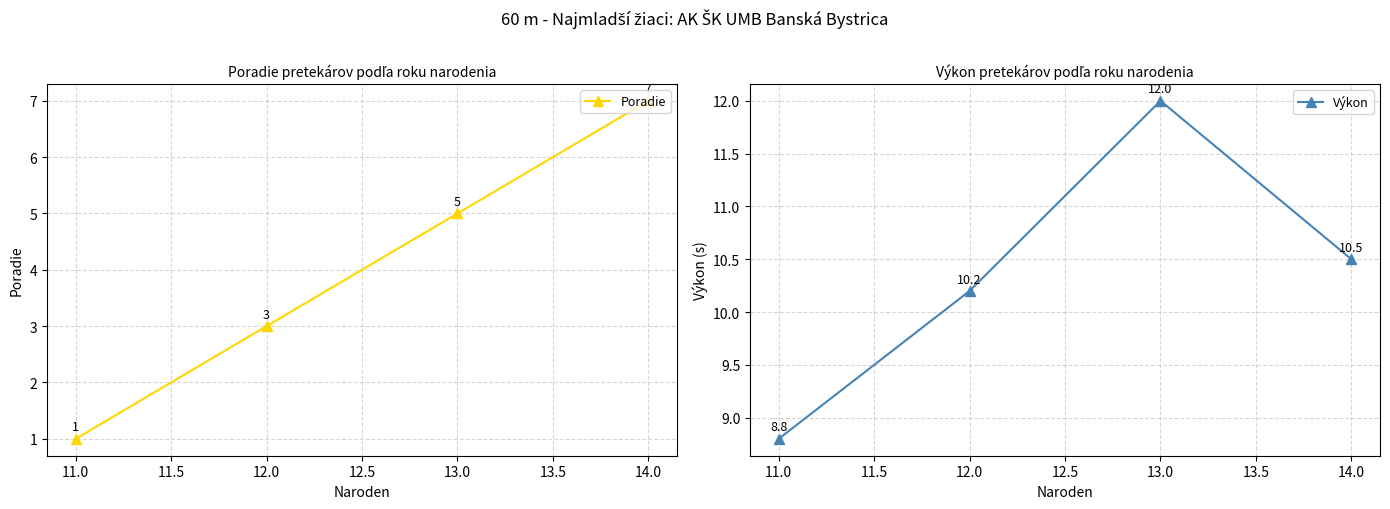

The Poradie series shows 8 at 13.0. True or false?

False